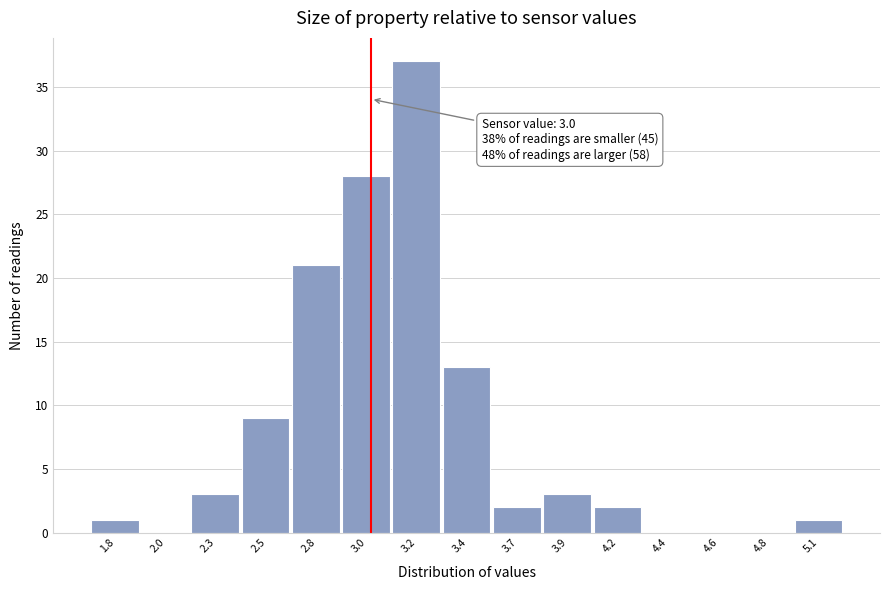

Reading left to right, transcribe all the data shown in this chart.

1.8=1	2.0=0	2.3=3	2.5=9	2.8=21	3.0=28	3.2=37	3.4=13	3.7=2	3.9=3	4.2=2	4.4=0	4.6=0	4.8=0	5.1=1